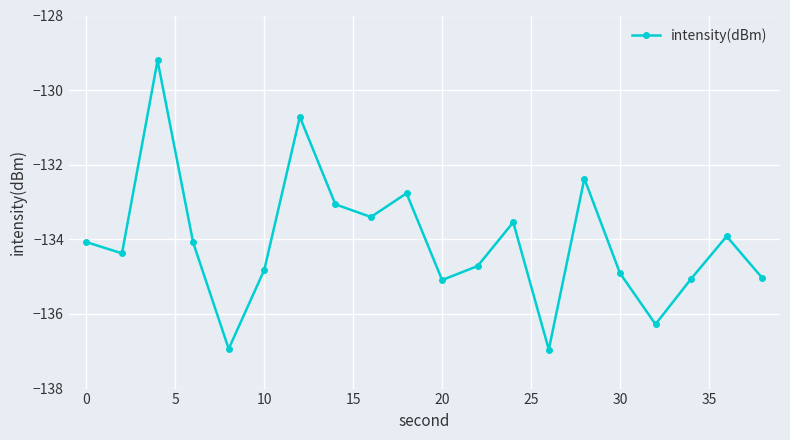

What is the smallest value displayed?

-137.0